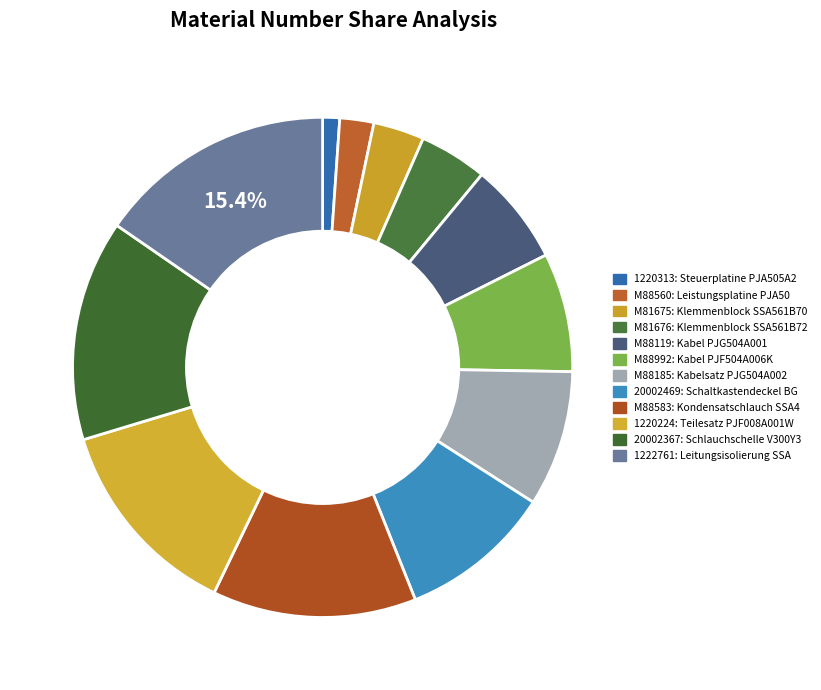

To the nearest percent, what percentage of the pie is M88992?

8%